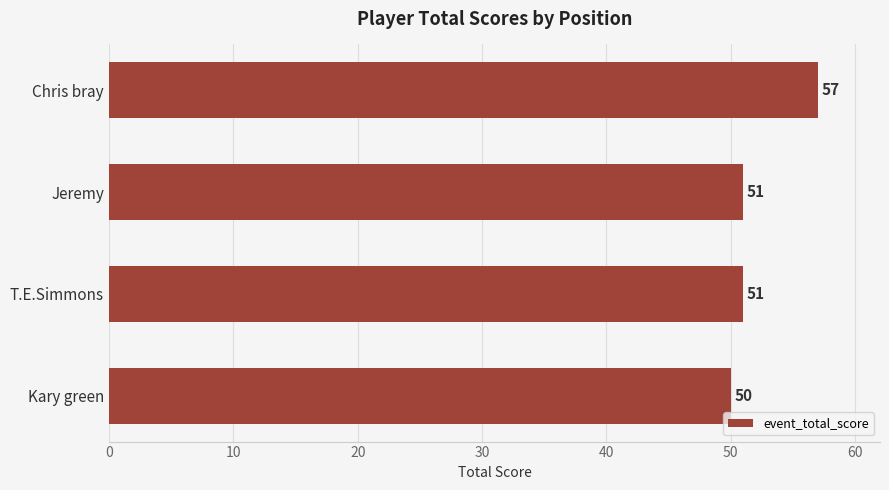

How many values are between 51 and 57?

3